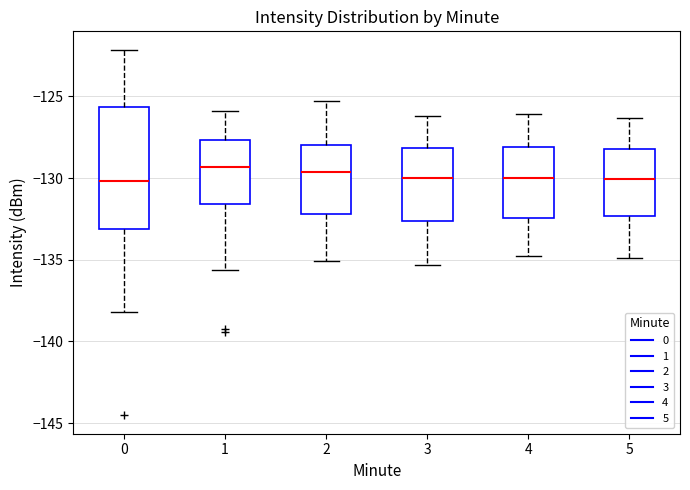

Reading left to right, transcribe this box plot: for each box, give where its median line is, the range the box spans, and where its two whiskers end, as read against the y-axis. The values are not printed on the chart, so give them approximately, as read against the axis.

0: median -130.0, box -133.0 to -125.5, whiskers -138.0 to -122.0
1: median -129.5, box -131.5 to -127.5, whiskers -135.5 to -126.0
2: median -129.5, box -132.0 to -128.0, whiskers -135.0 to -125.5
3: median -130.0, box -132.5 to -128.0, whiskers -135.5 to -126.0
4: median -130.0, box -132.5 to -128.0, whiskers -135.0 to -126.0
5: median -130.0, box -132.5 to -128.0, whiskers -135.0 to -126.5